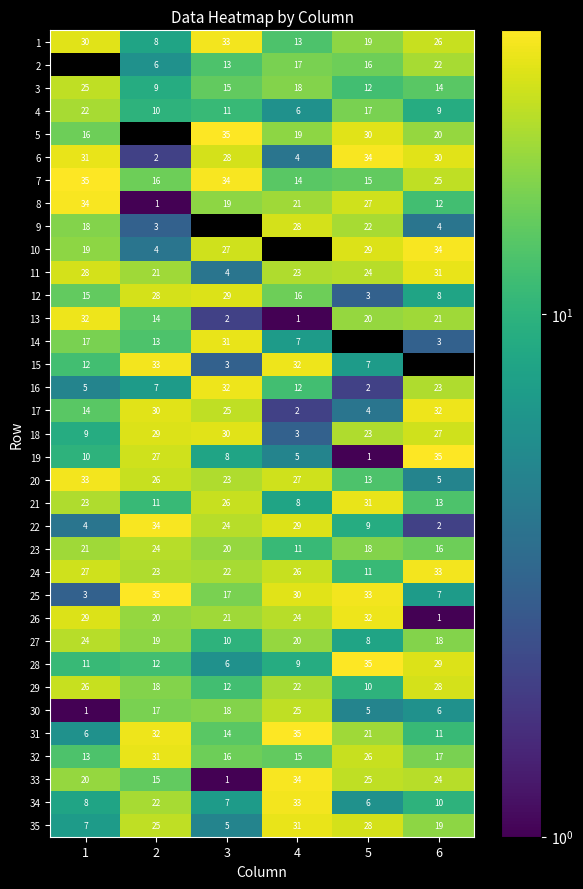

How many data points does each series have?

6